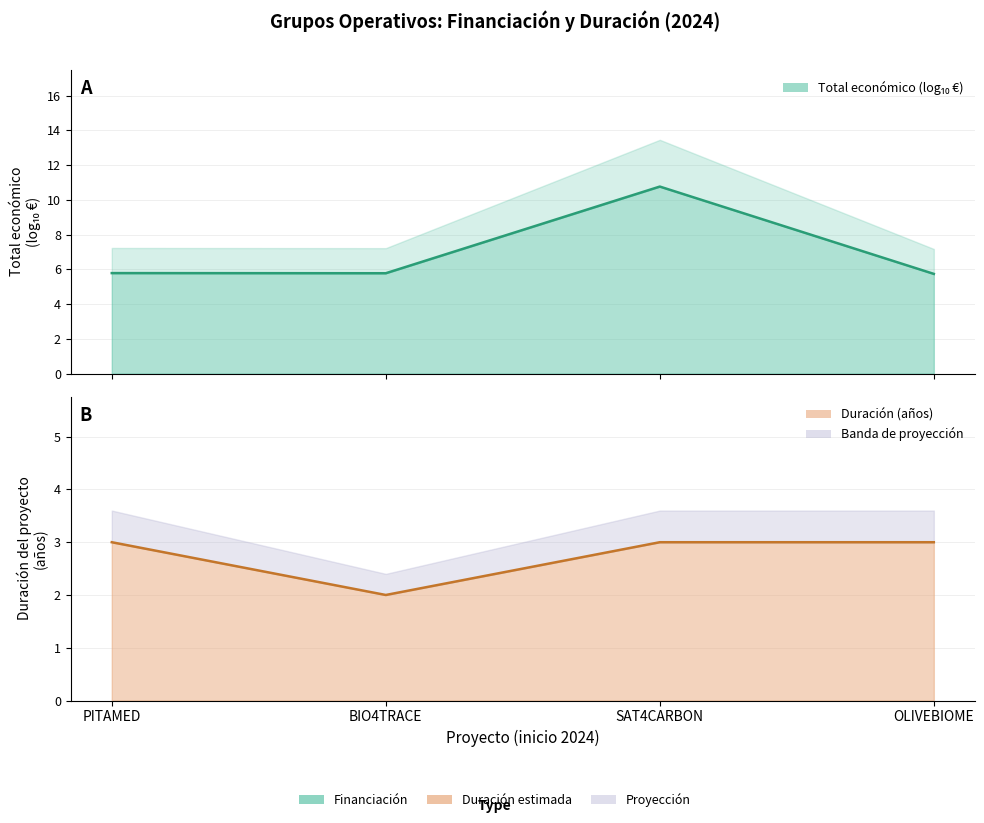

Which series has the largest range (max minus min)?

Total económico (log10)